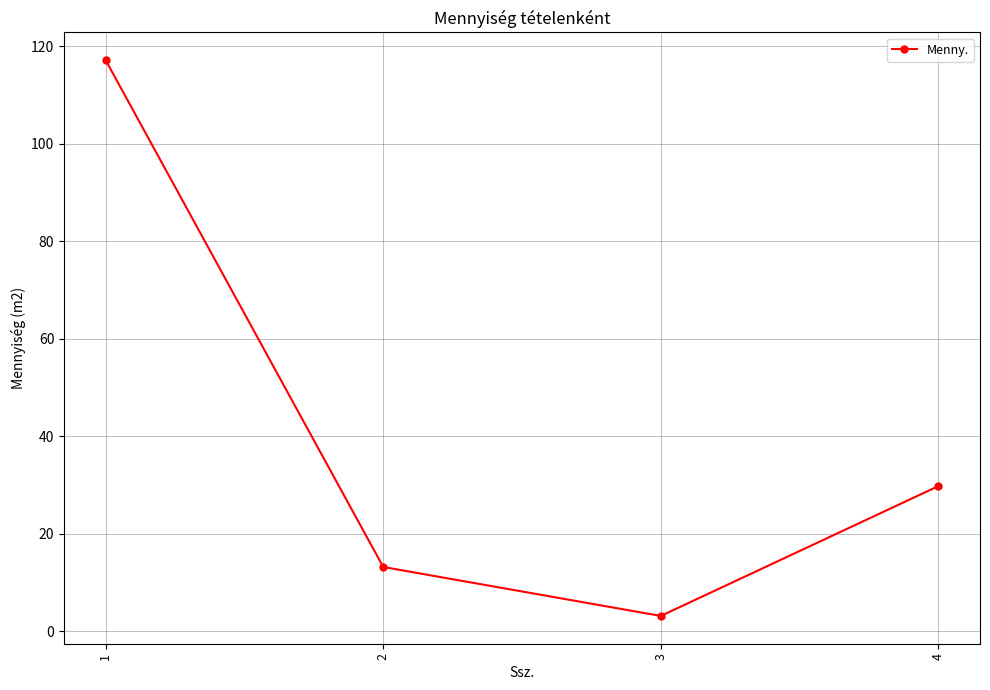

What is the value of the 1st point from the left?

117.1